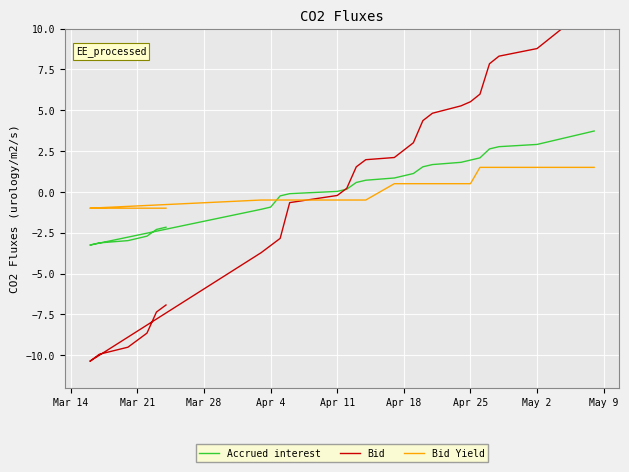

Is the value of Bid Yield at Apr 11 greater than the value of Bid at 24?

No